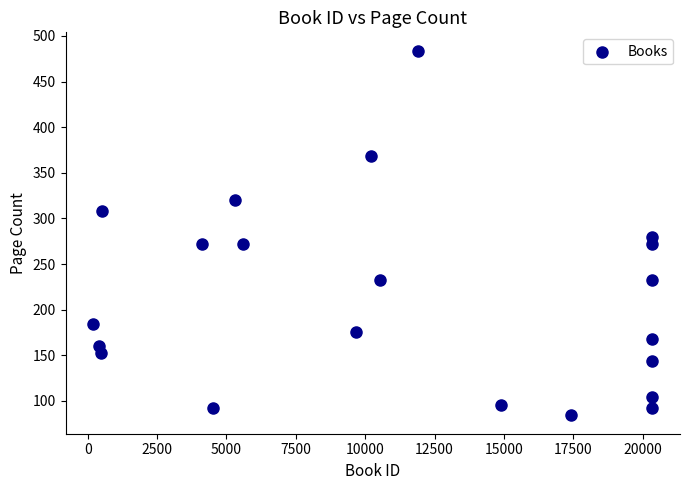

What is the range of Y values (max minus min)?

400